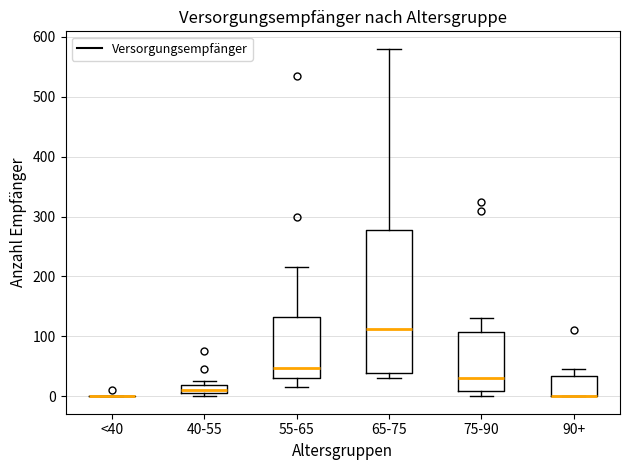

Where is the lower edge of the box for 65-75 on the y-axis? The values are not printed on the chart, so give them approximately, as read against the axis.

40